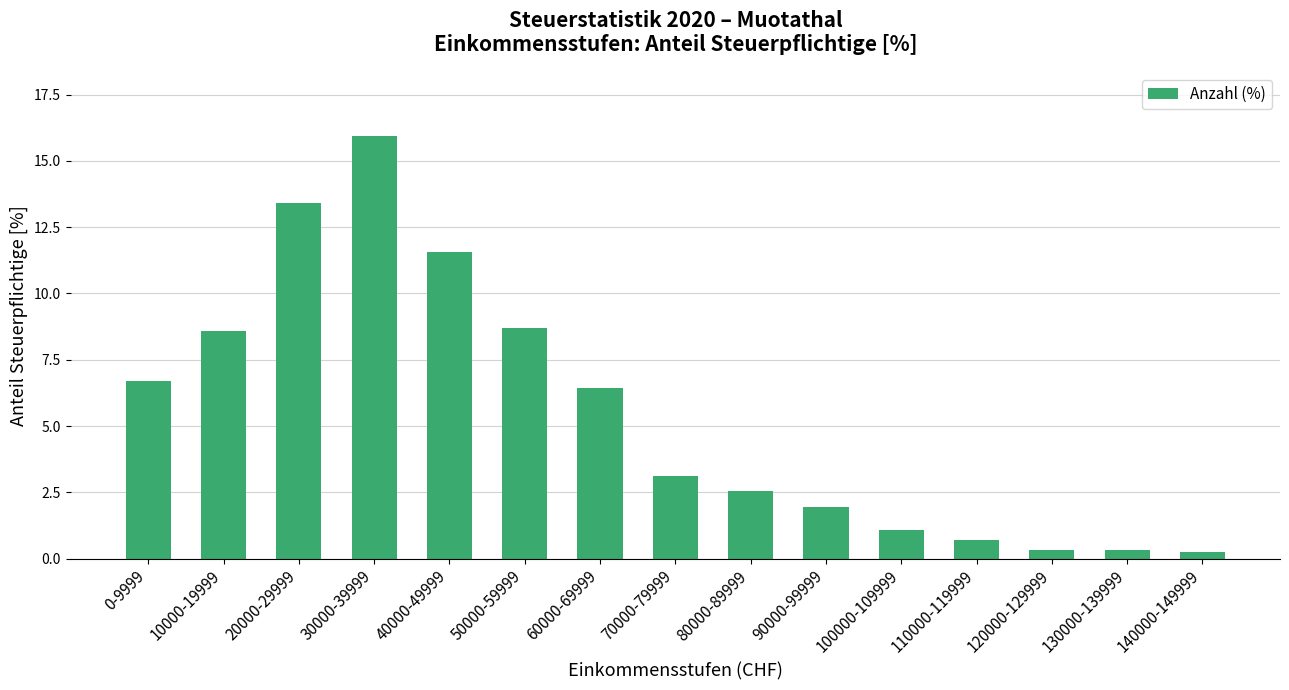

What is the label of the 13th bar from the right?

20000-29999